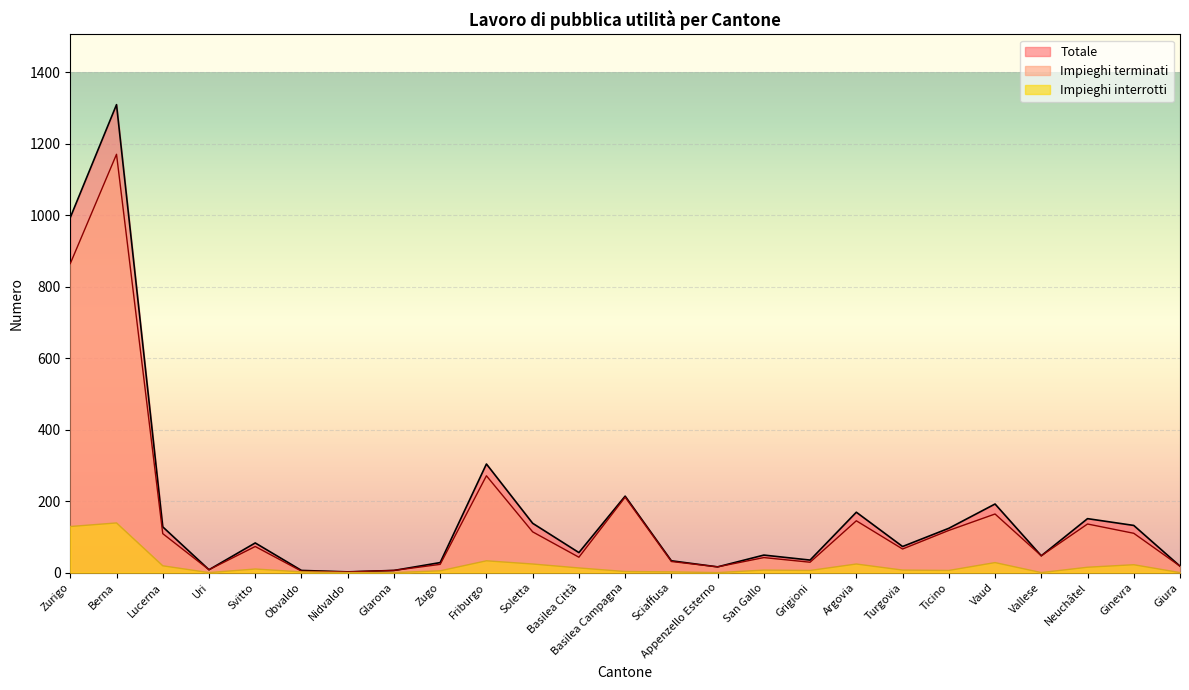

In Totale, how many points are higher than both neighbors (excluding endpoints)?

8